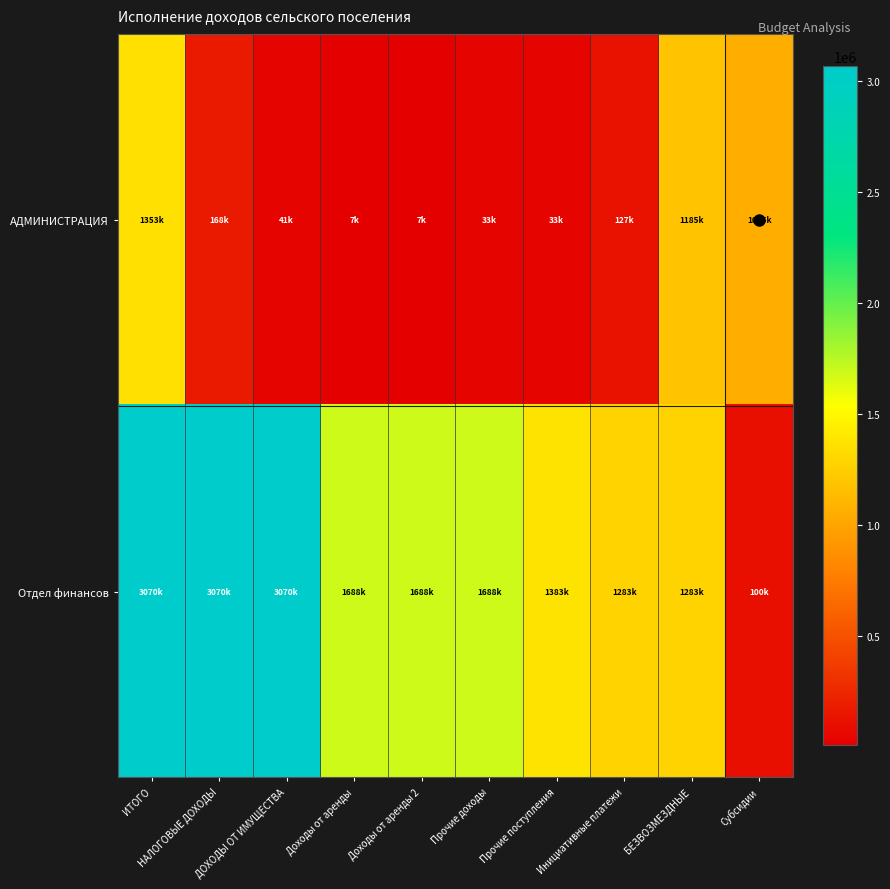

Count the number of data series in this chart.

2